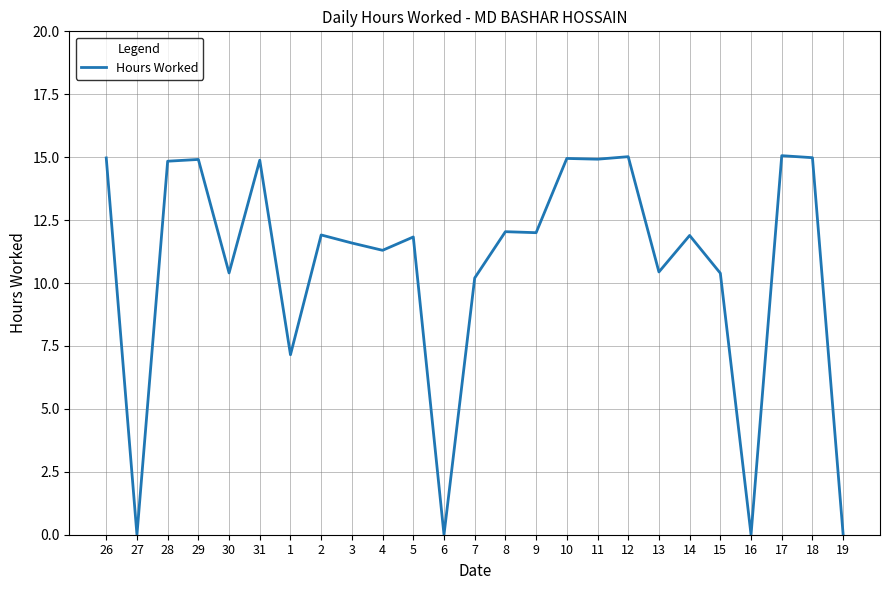

What is the change in value from 1 to 2?

+4.8